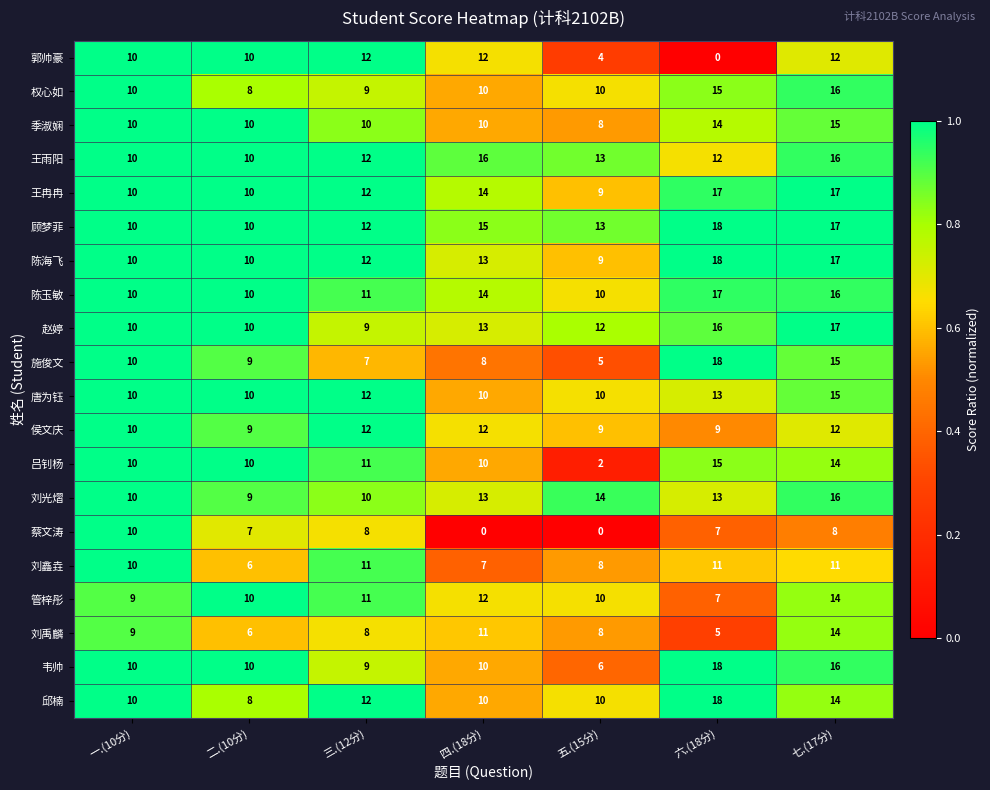

True or false: 陈海飞 has a value of 10 at 二.(10分).

True